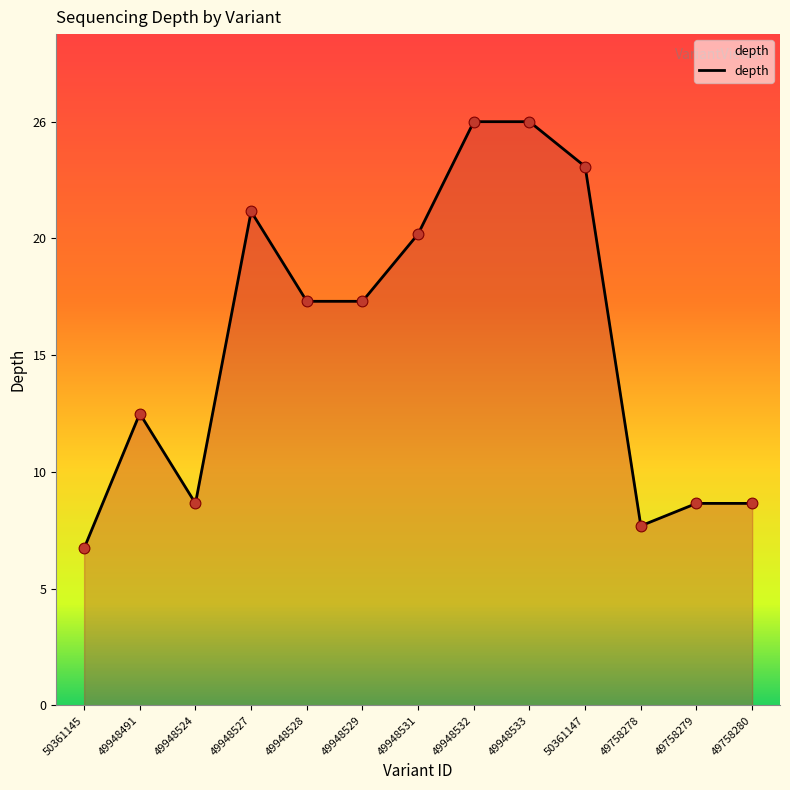

What is the change in value from 50361145 to 49948529?

+11